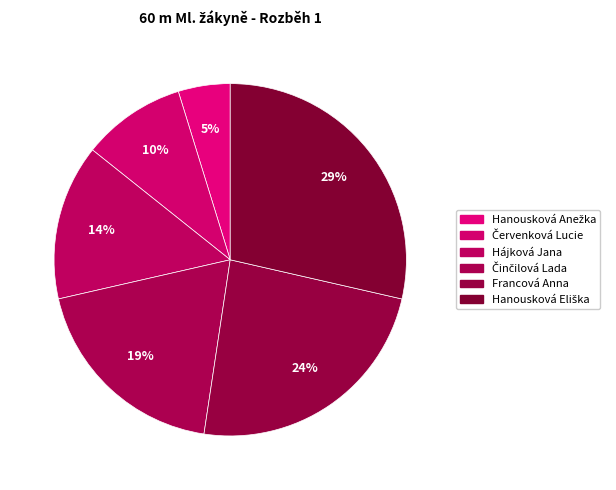

Count the number of slices in the pie.

6